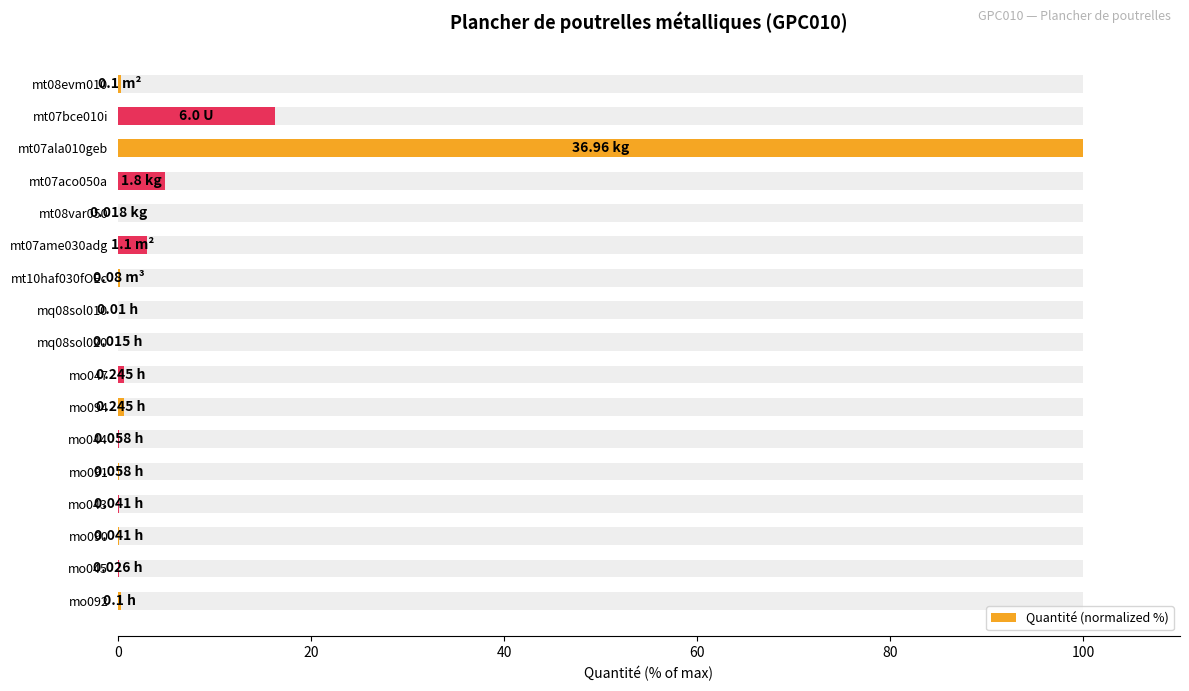

What is the difference between the maximum and minimum values?

100.0